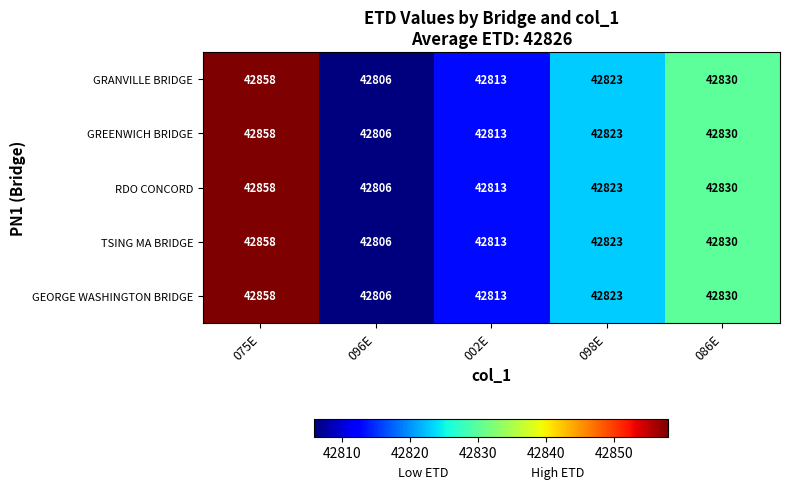

What is the sum of all GRANVILLE BRIDGE values?

214130